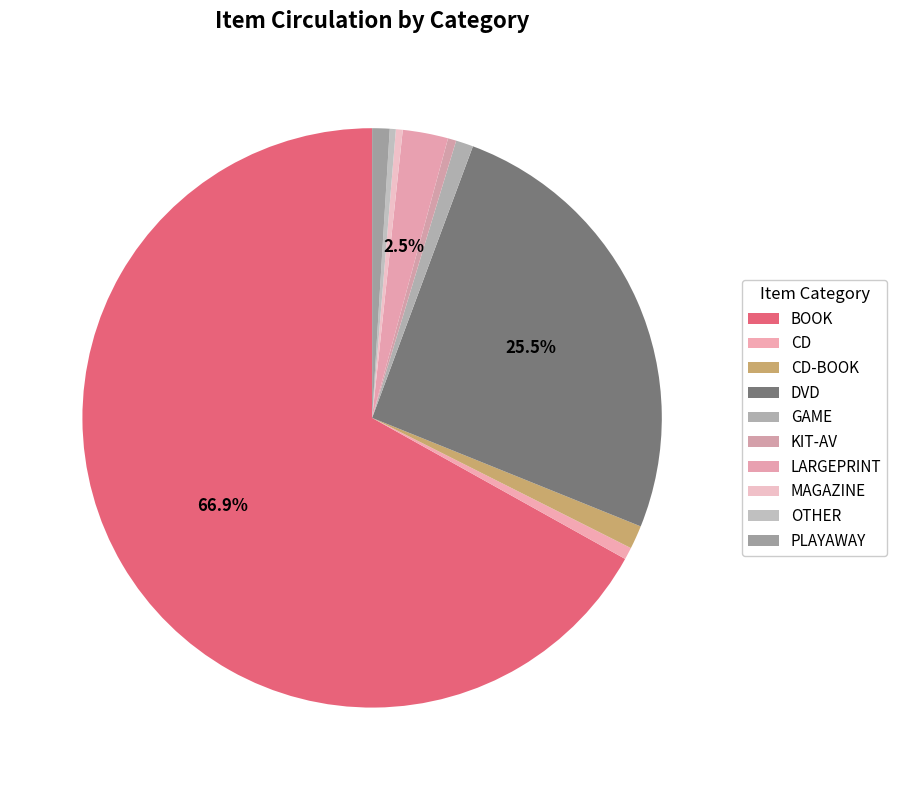

Is there any slice that represents more than half of the pie?

Yes